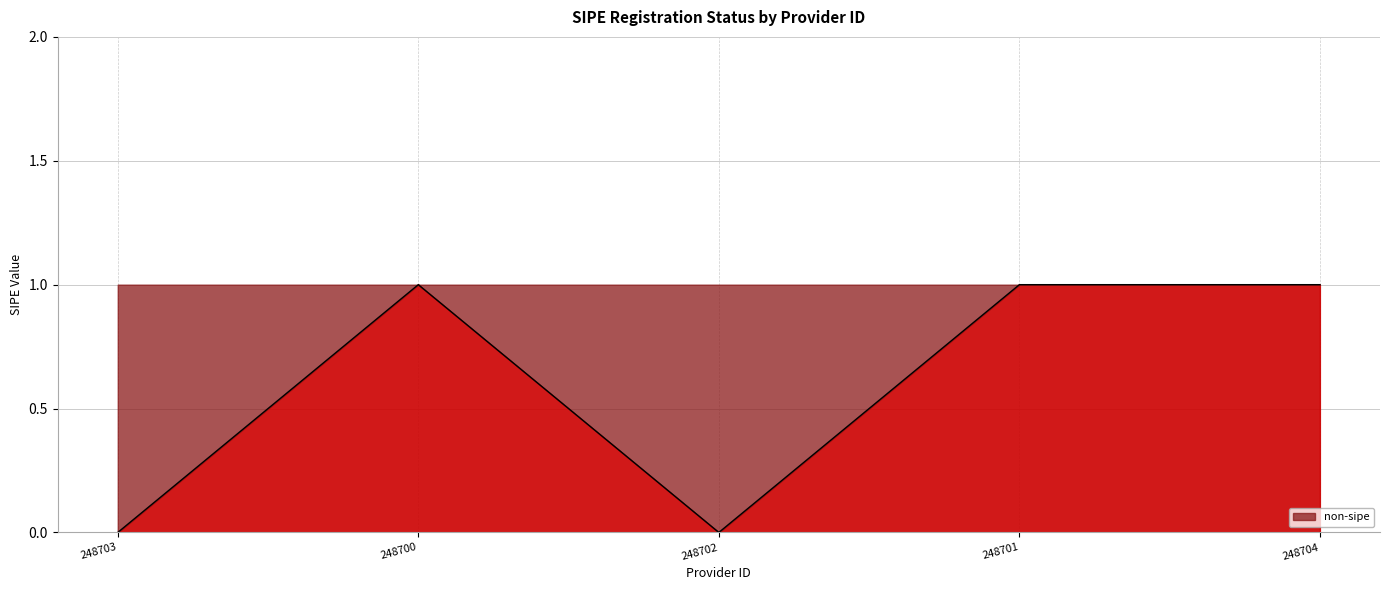

What is the sum of all values?

3